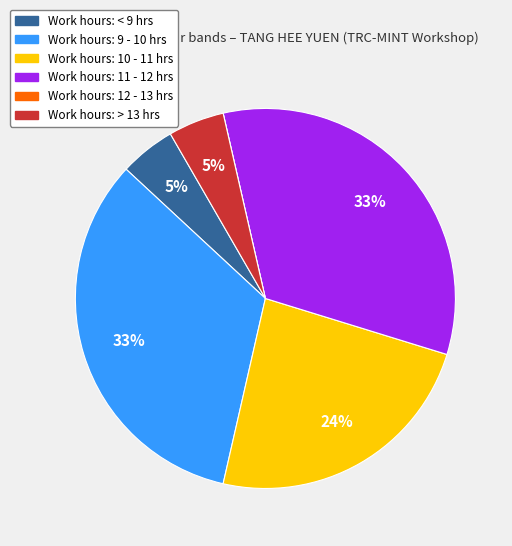

Is there any slice that represents more than half of the pie?

No